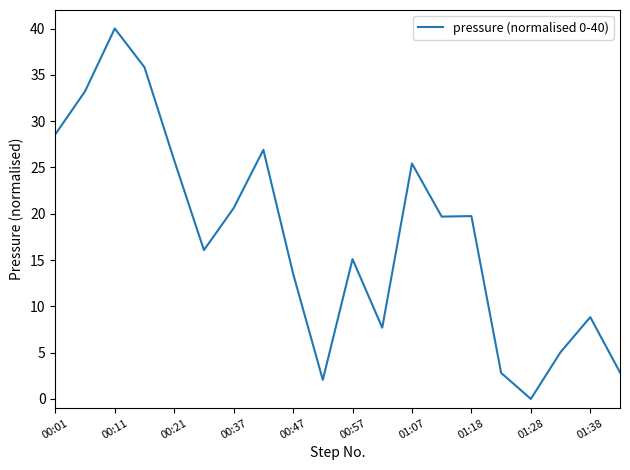

What is the difference between the maximum and minimum values?

40.0